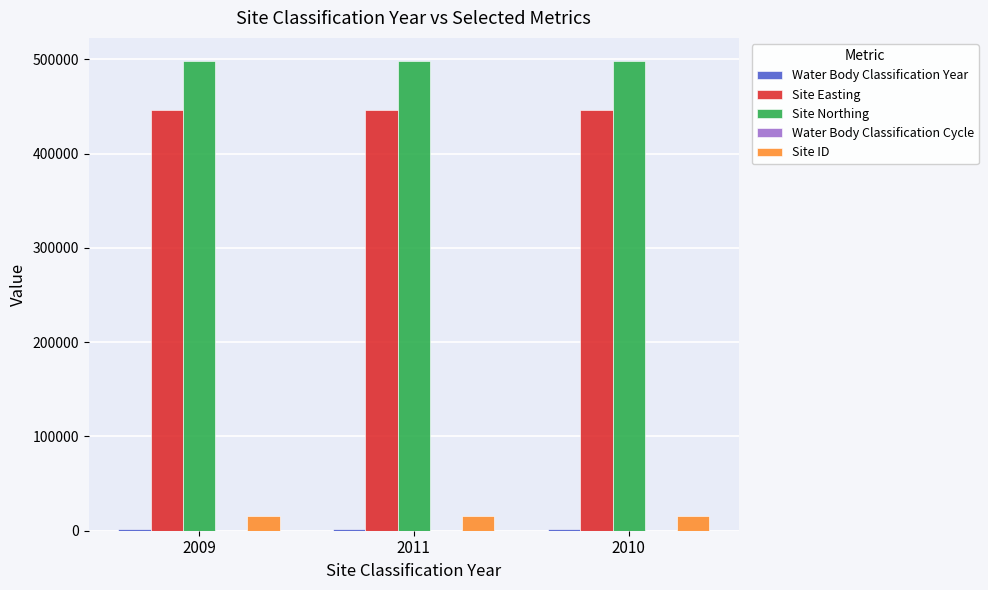

What is the sum of the Site Easting values at 2009 and 2010?

892000